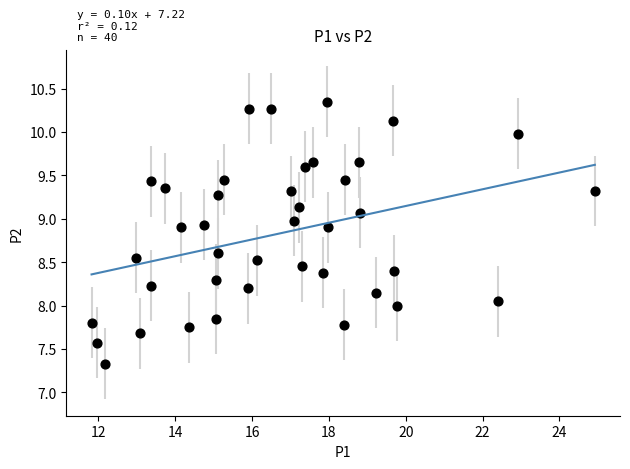

What is the range of Y values (max minus min)?

3.0